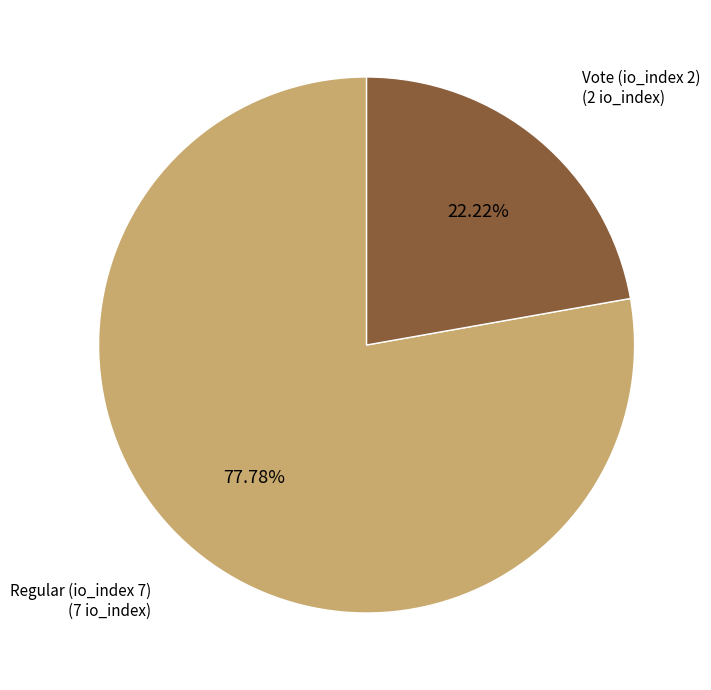

Is it true that Vote (io_index 2) is 22% of the pie?

True